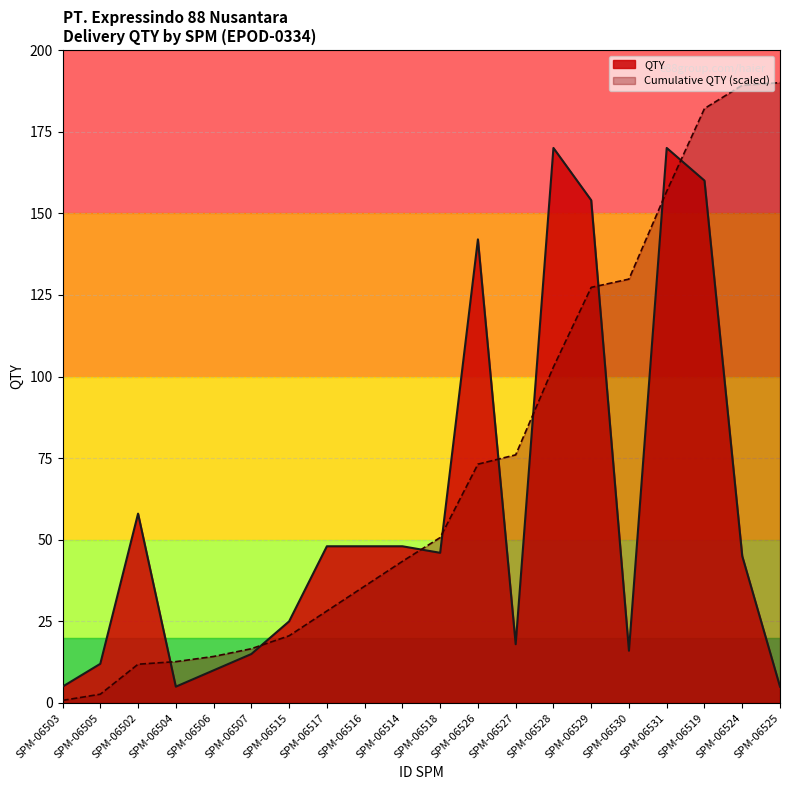

Does the chart have visible grid lines?

Yes